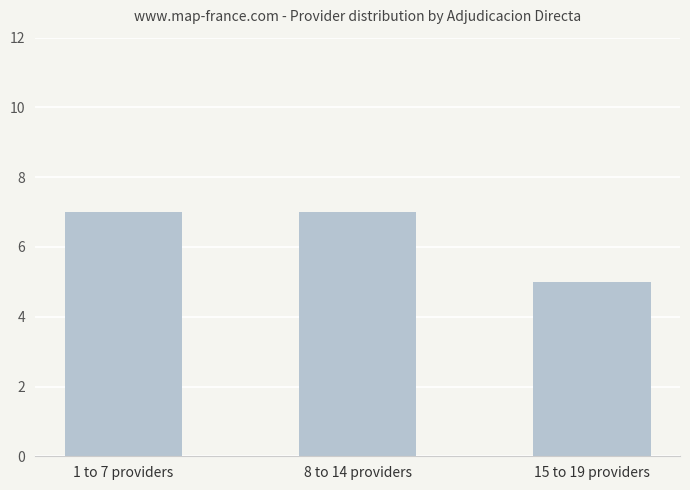

Approximately how many times larger is the value at 1 to 7 providers compared to 8 to 14 providers?

1.0